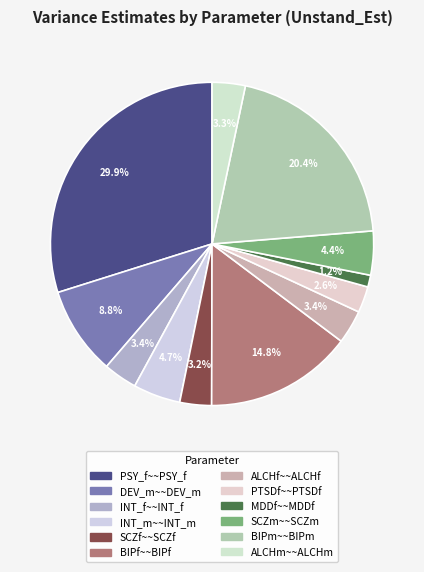

Do BIPf~~BIPf and PSY_f~~PSY_f together represent more than half of the pie?

No